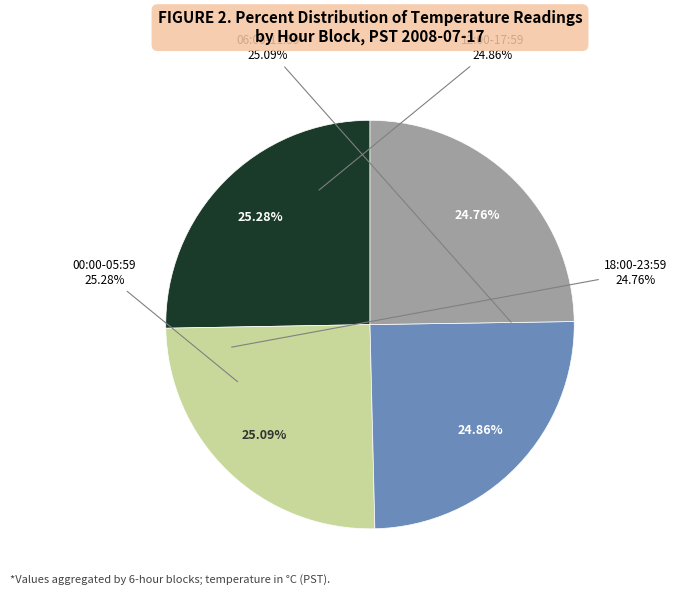

Is there any slice that represents more than half of the pie?

No